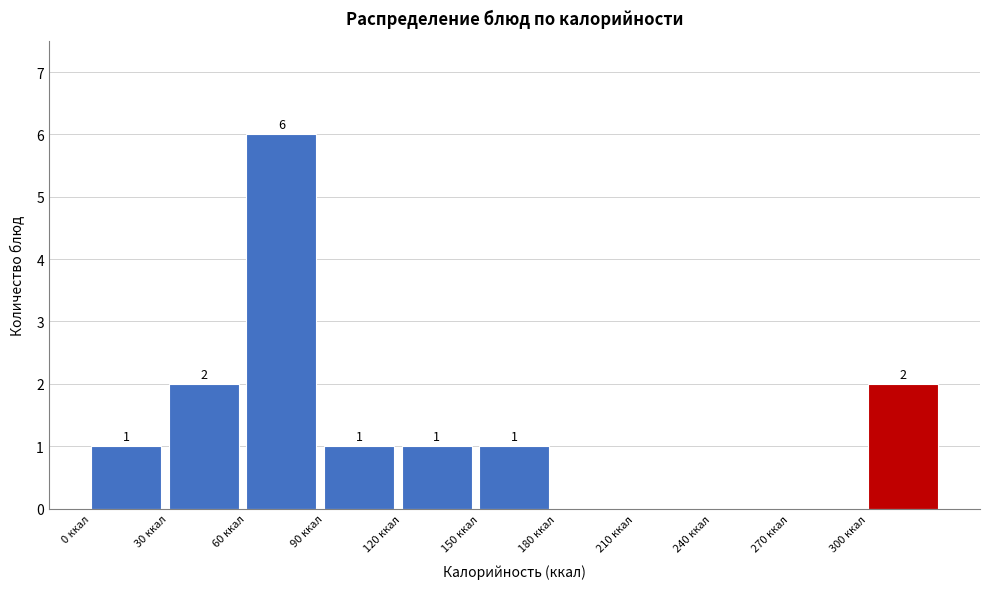

Over which range of the x-axis is the bar tallest?

60 to 90